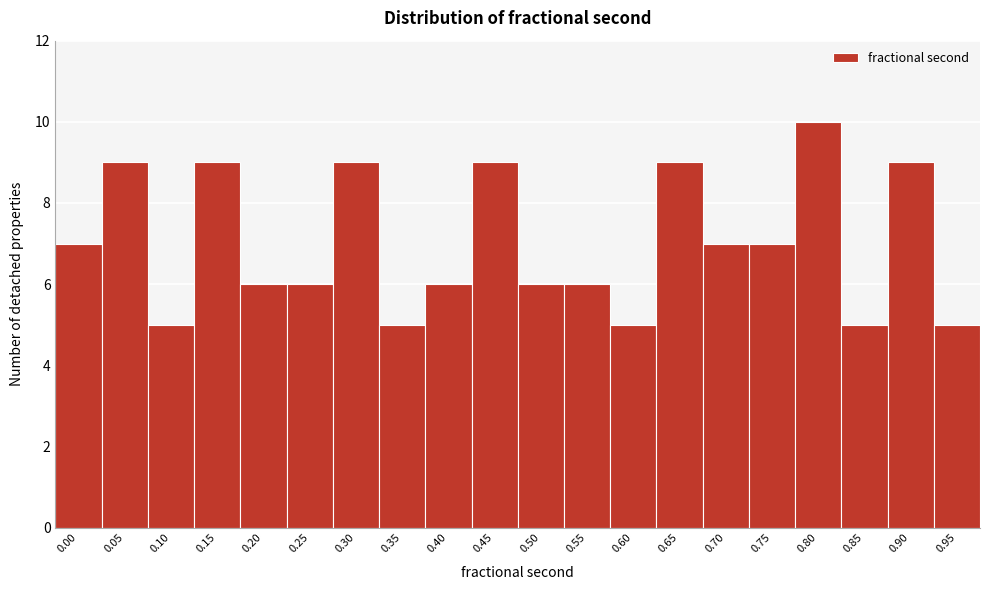

Reading left to right, transcribe all the data shown in this chart.

7	9	5	9	6	6	9	5	6	9	6	6	5	9	7	7	10	5	9	5